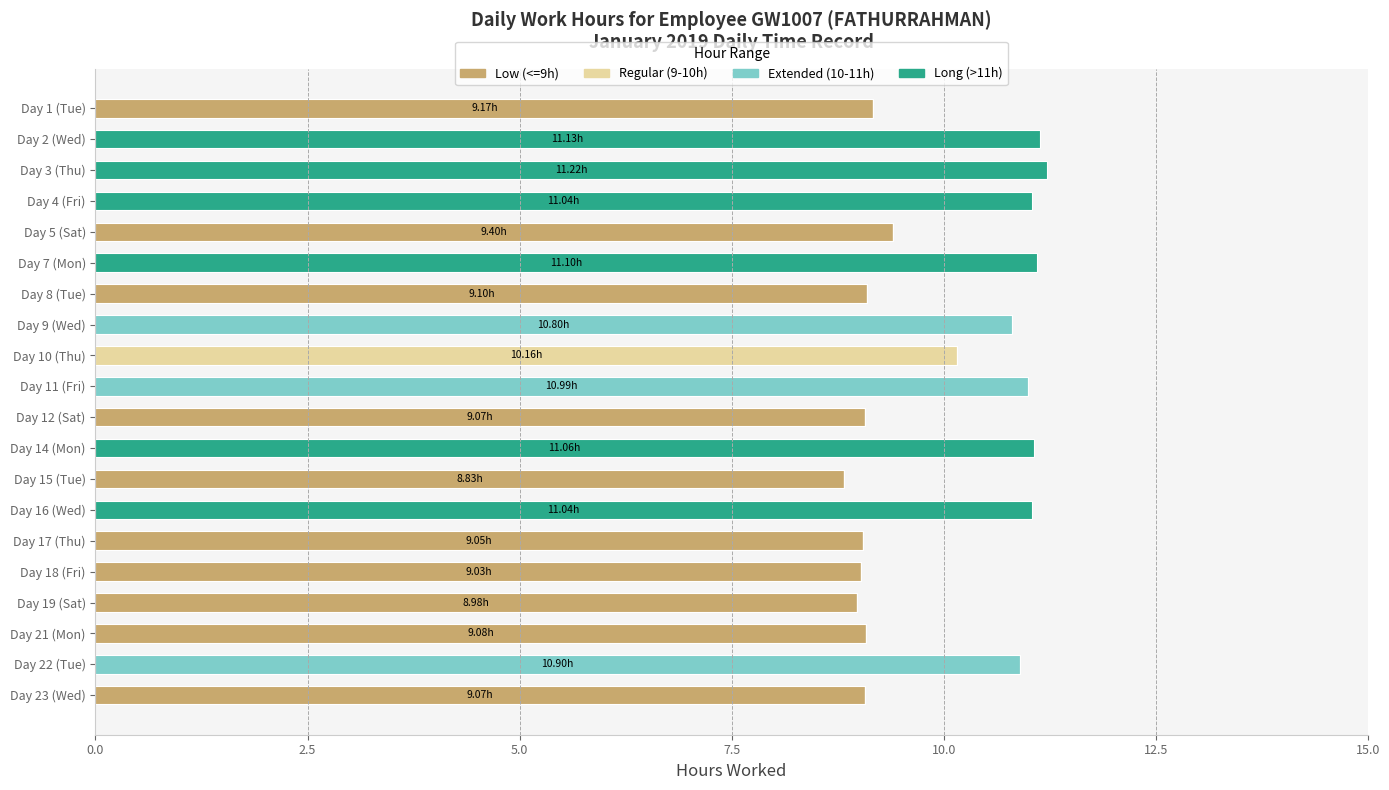

What is the total value across all series at Day 22 (Tue)?

10.9